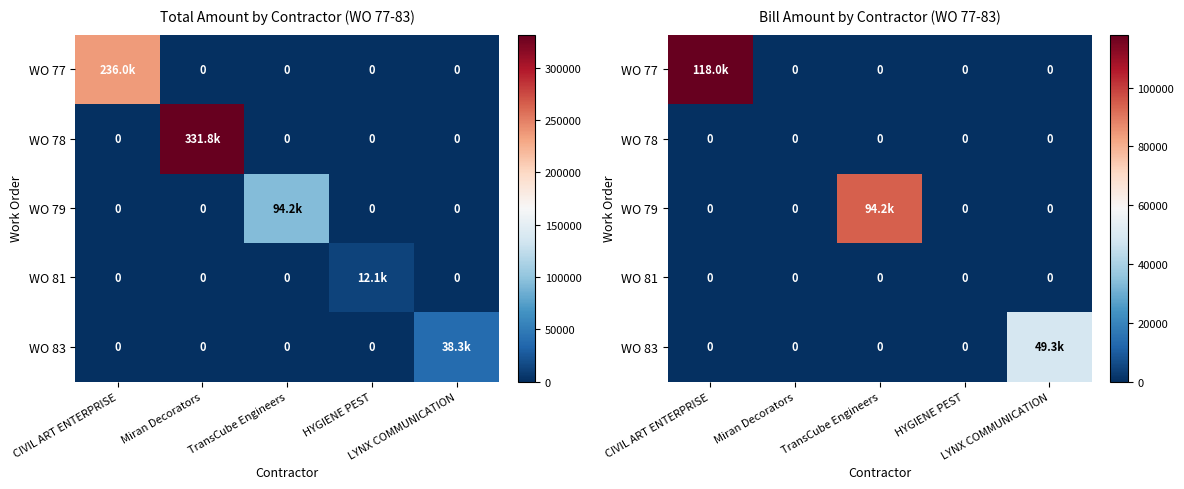

At Miran Decorators, list the series in order from smallest to largest.

WO 77, WO 78, WO 79, WO 81, WO 83